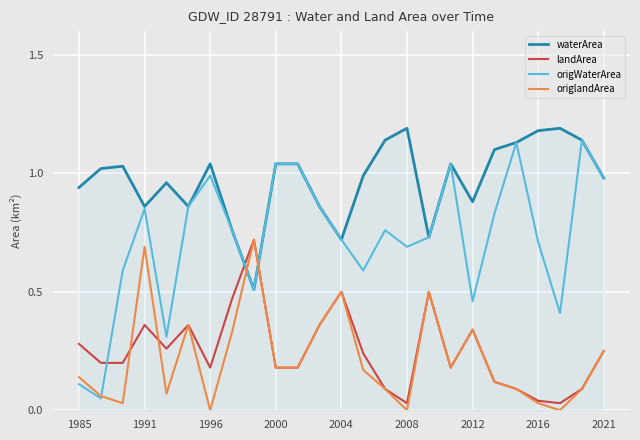

True or false: waterArea and origlandArea intersect in this chart.

True